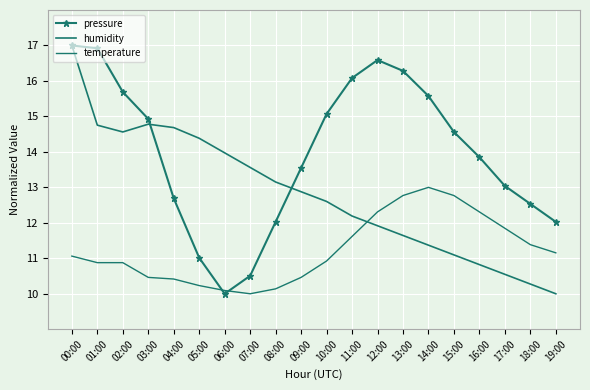

Which series ends up on top after the final intersection of temperature and humidity?

temperature